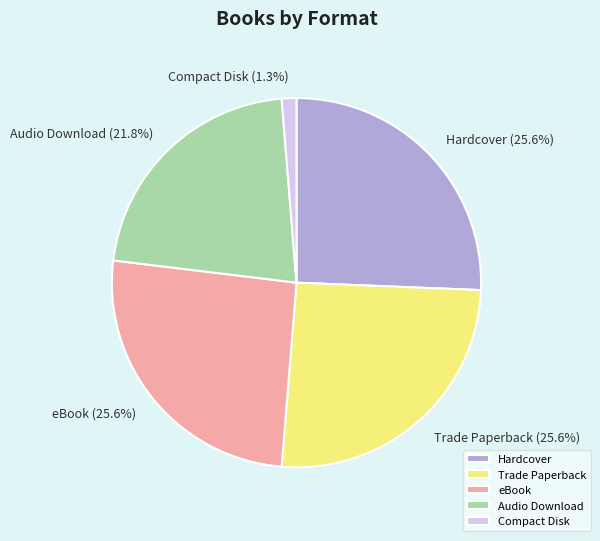

To the nearest percent, what portion does Compact Disk represent?

1%